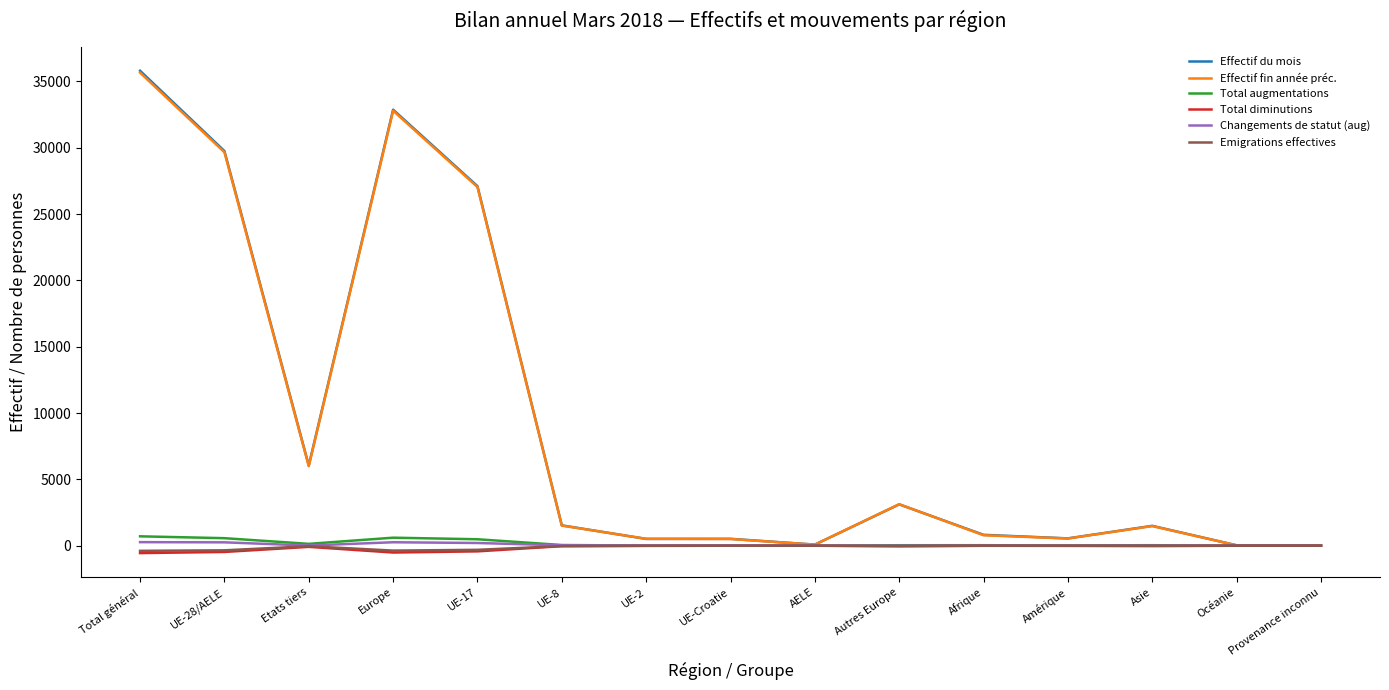

What is the maximum value shown in the chart?

35803